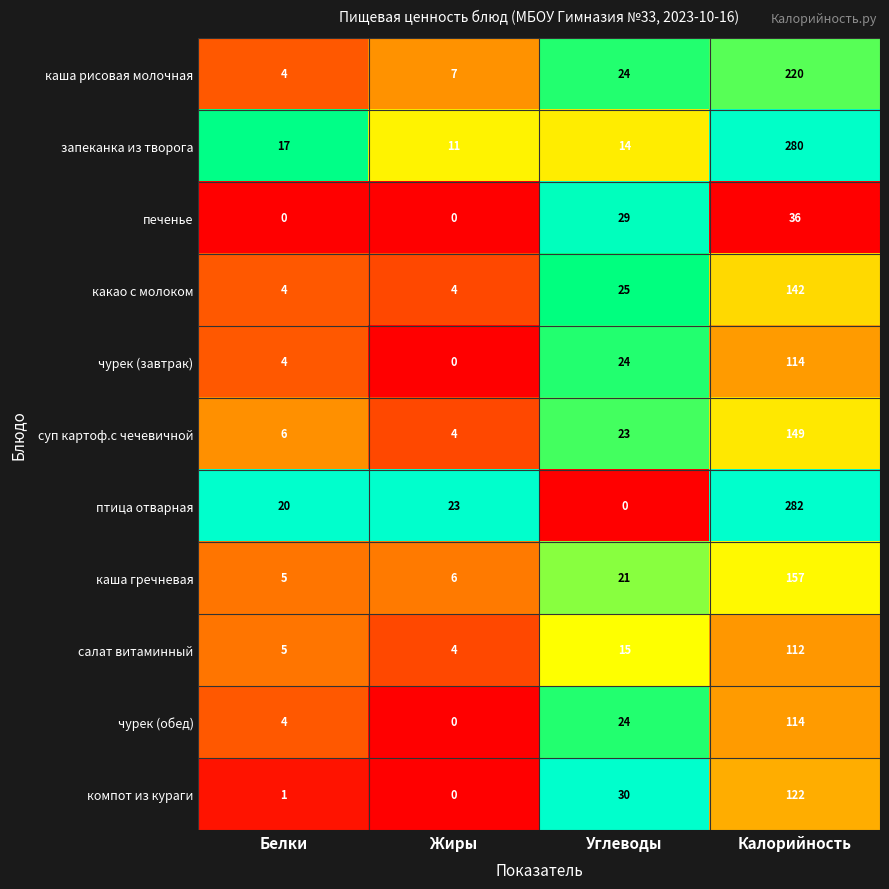

What is the total value across all series at Жиры?

59